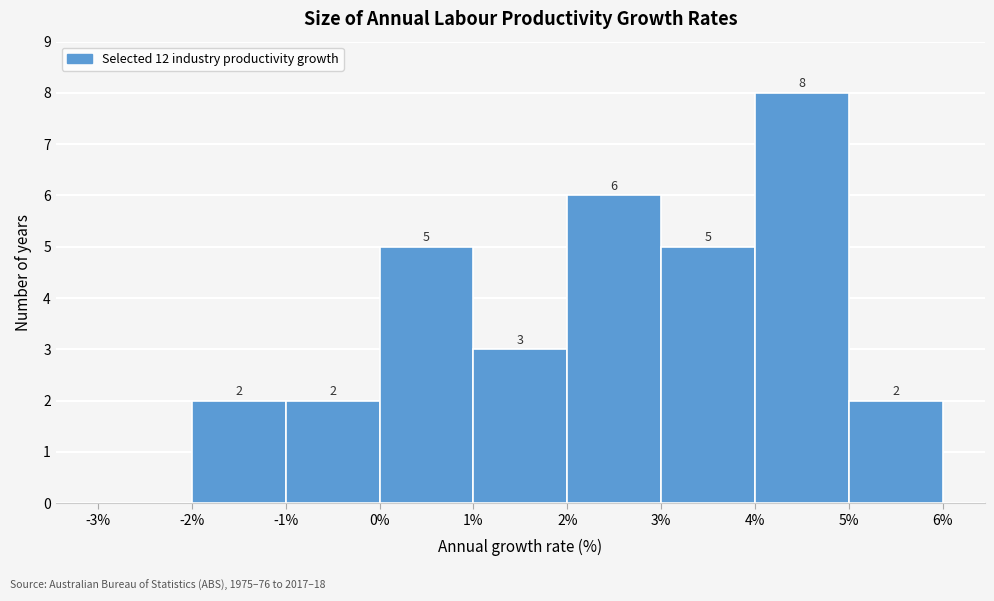

Over which range of the x-axis is the bar tallest?

4% to 5%